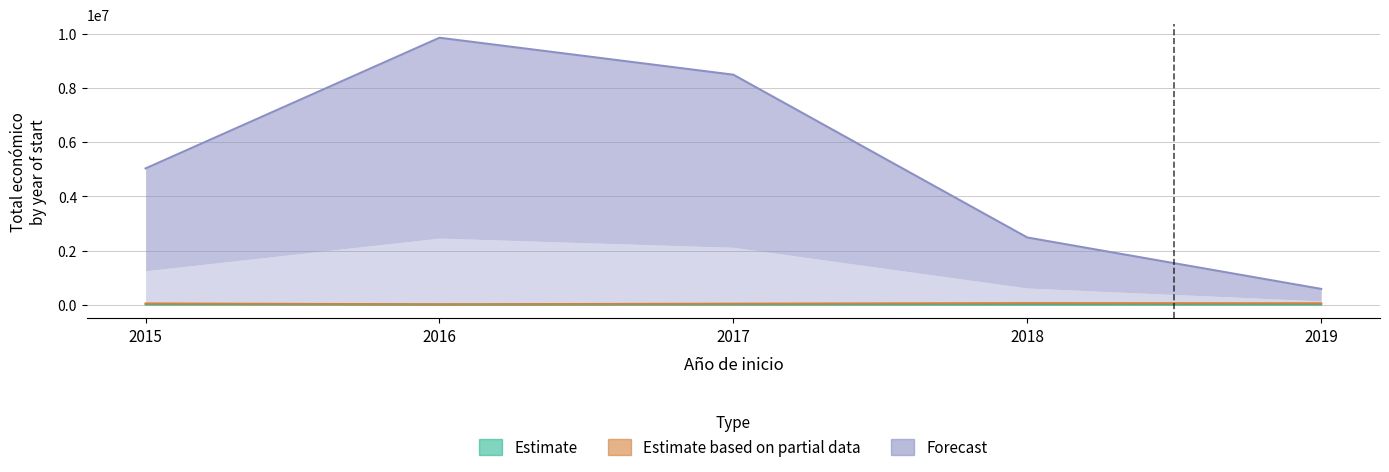

Which series changed the most between 2017 and 2018?

Forecast